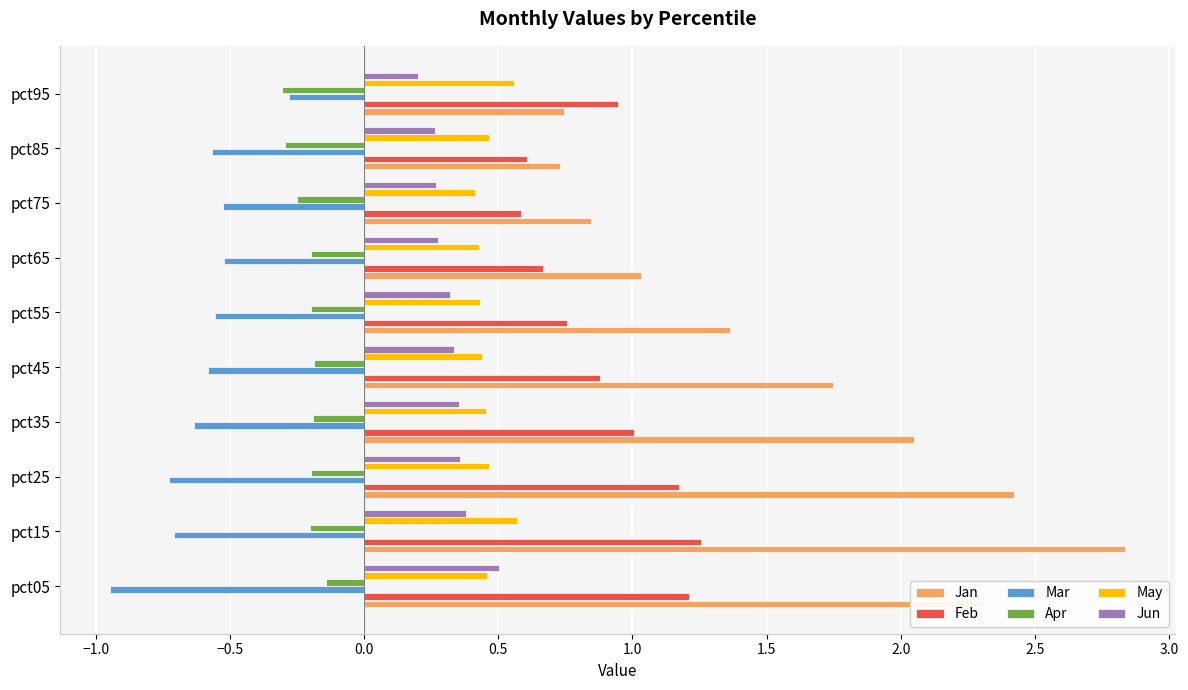

What is the sum of the Apr values at pct95 and pct25?

-0.5